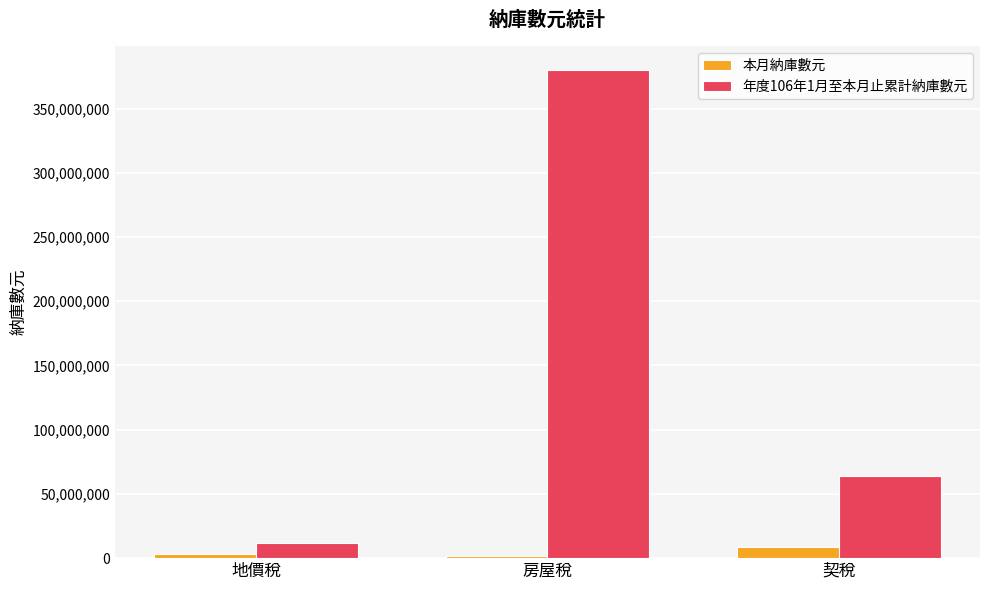

What are all the series names shown in the legend?

本月納庫數元, 年度106年1月至本月止累計納庫數元